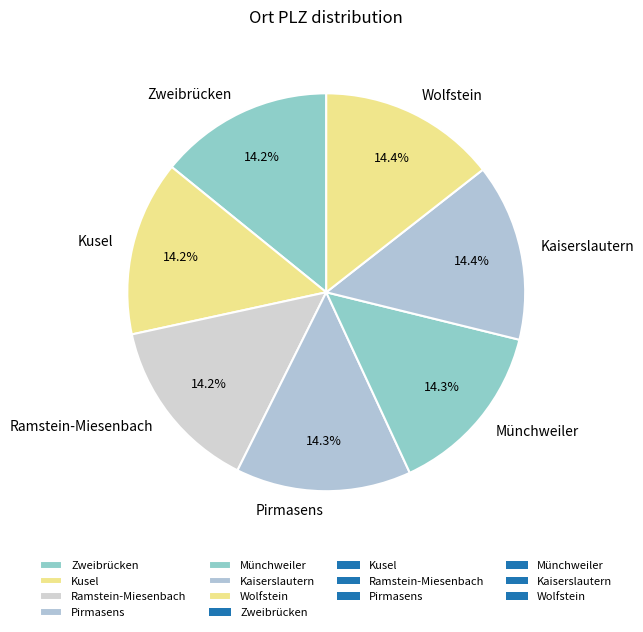

What percentage is the Wolfstein slice, to the nearest percent?

14%